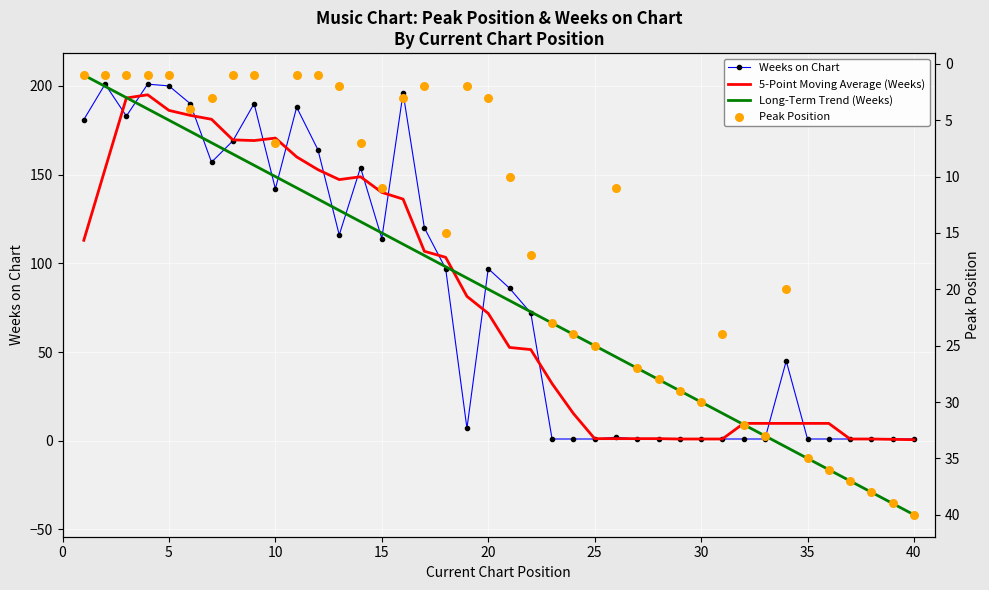

Which series has the largest Y range (max minus min)?

Long-Term Trend (Weeks)